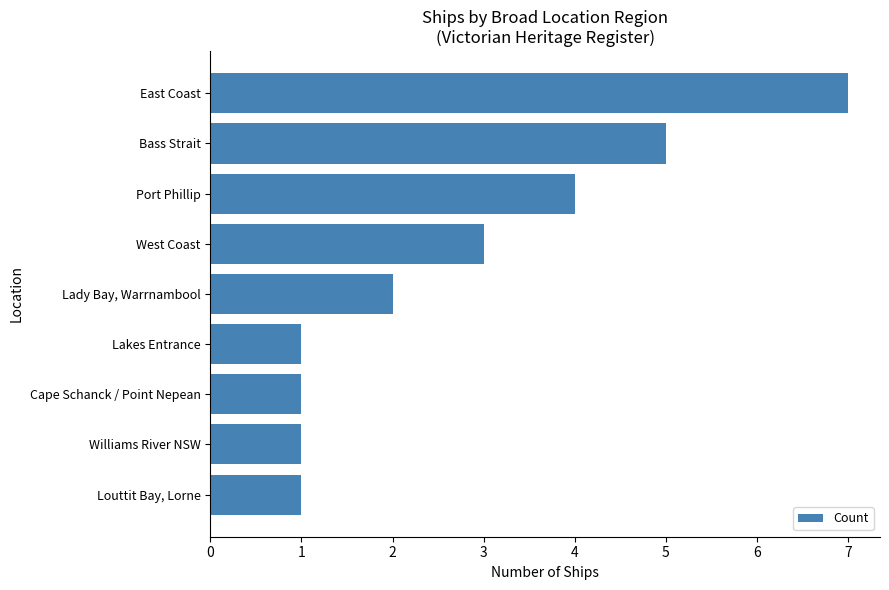

What is the difference between the maximum and second lowest values?

6